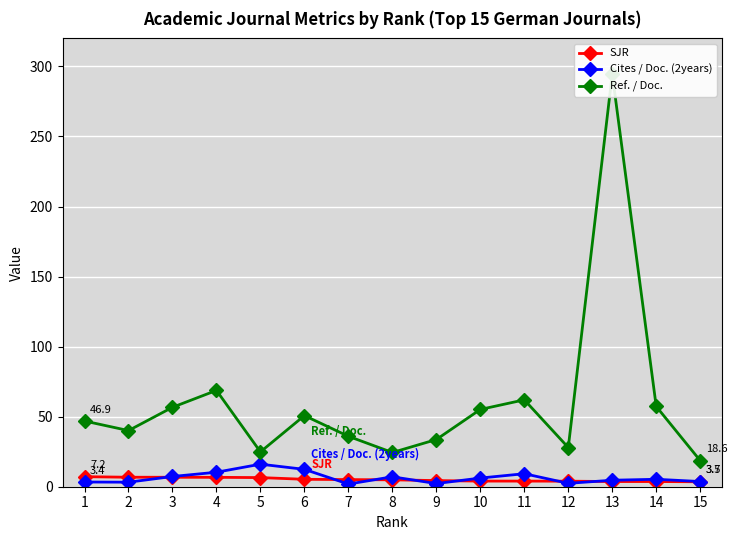

What is the value of the SJR point at the 14th from the left?

3.7